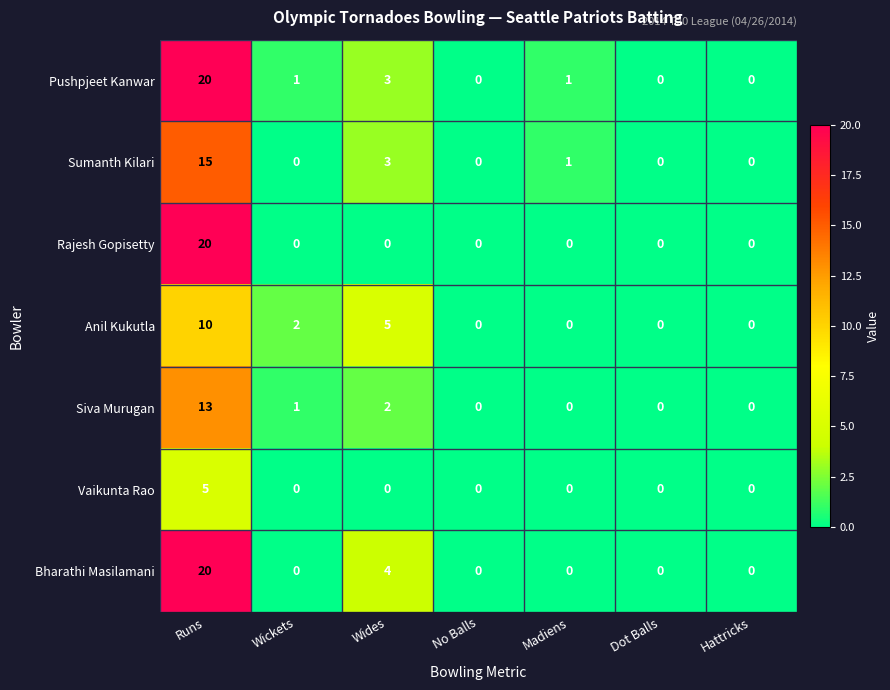

What is the highest value of the Rajesh Gopisetty series?

20